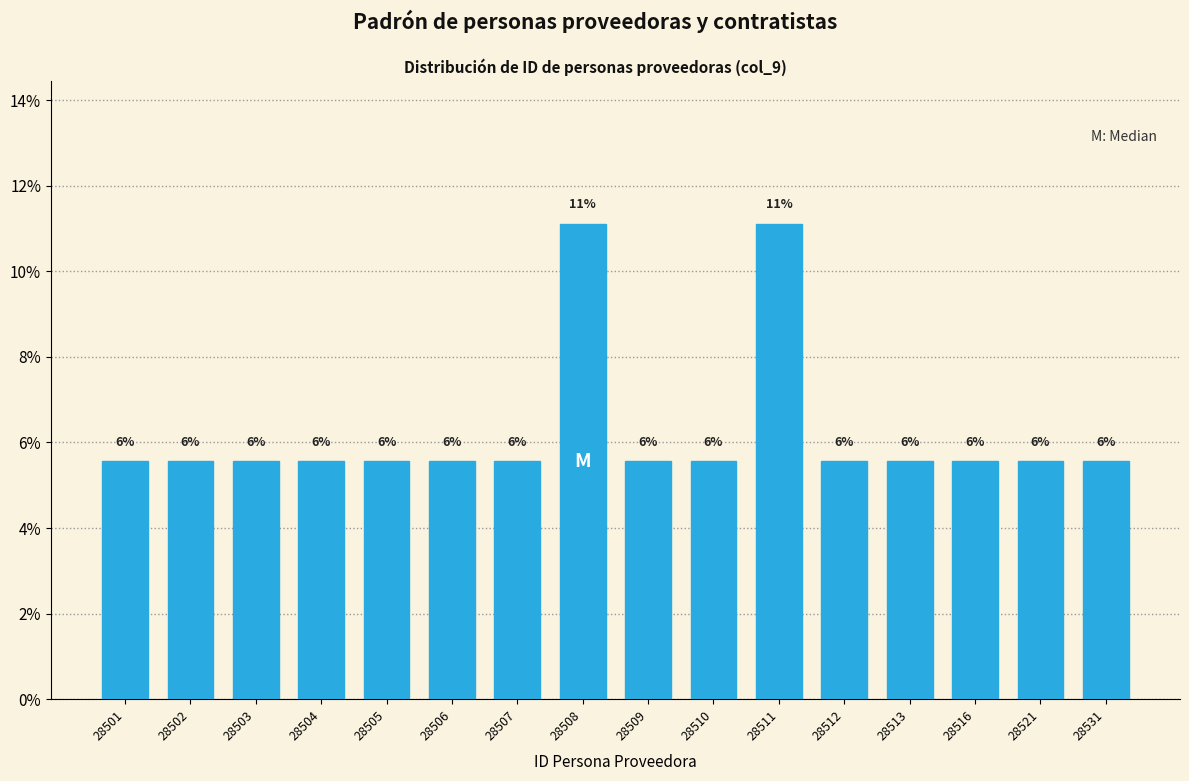

How many bars are there in total?

16